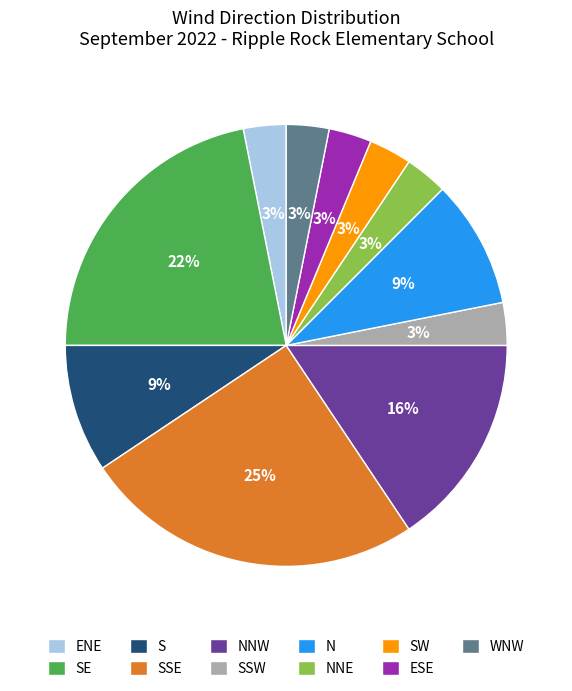

The SW slice represents 3% of the pie. True or false?

True